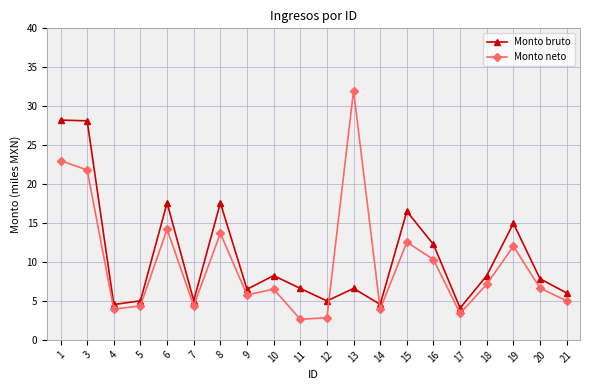

Does the chart have visible grid lines?

Yes